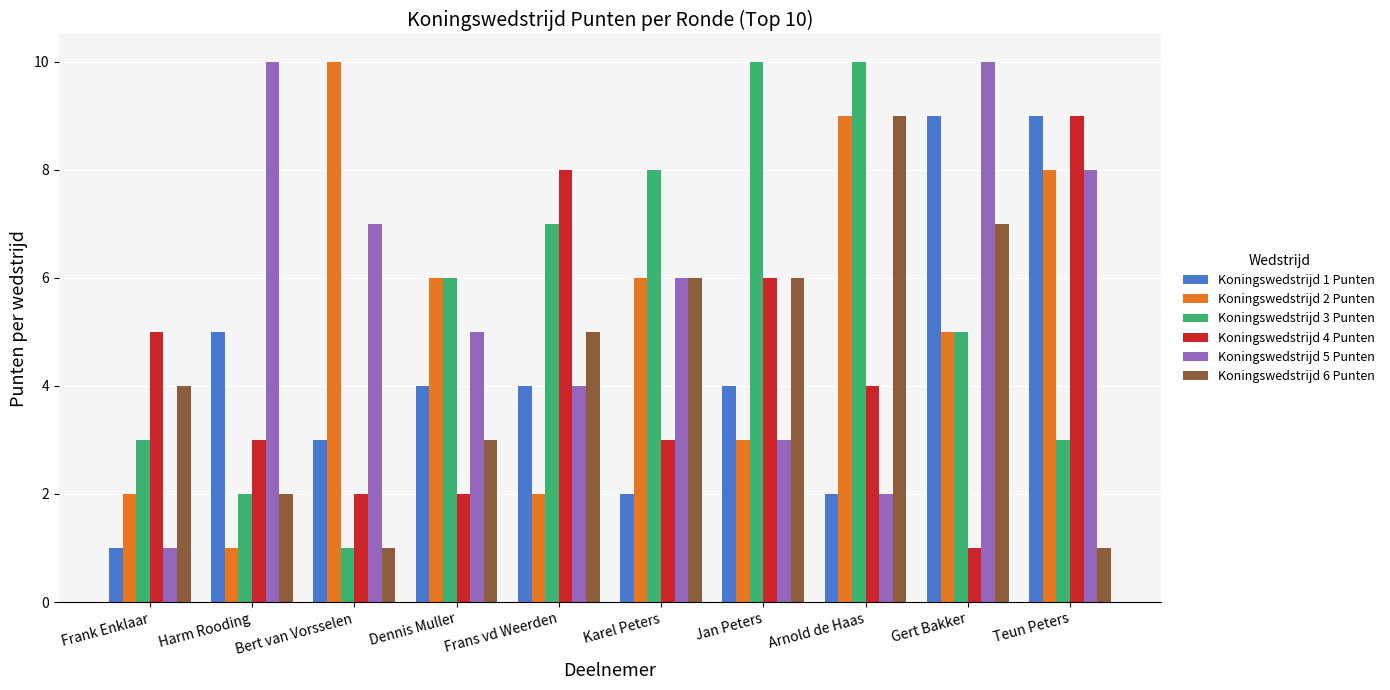

What is the label of the 3rd bar from the right?

Arnold de Haas